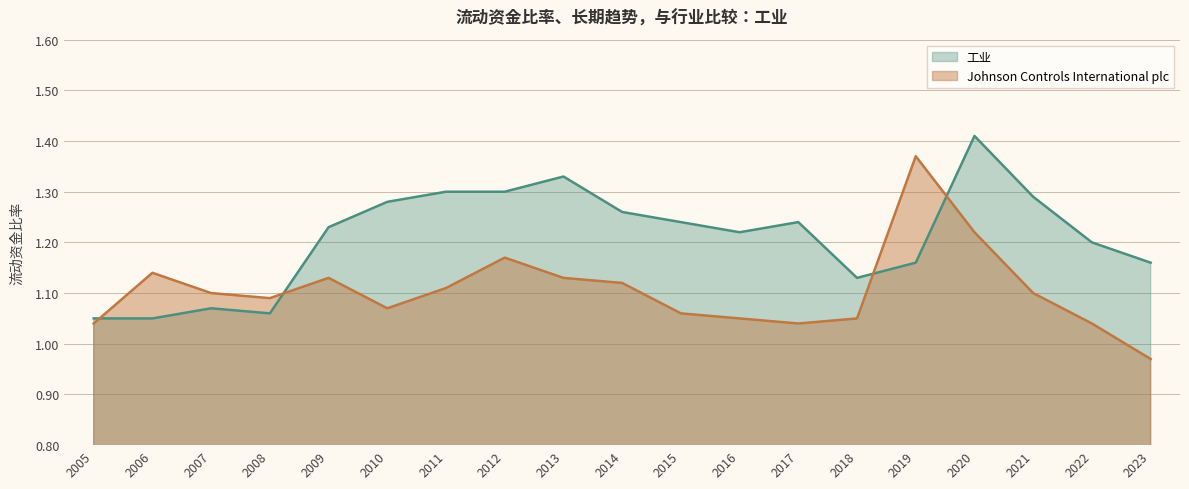

What is the sum of the 工业 values at 2021 and 2007?

2.4